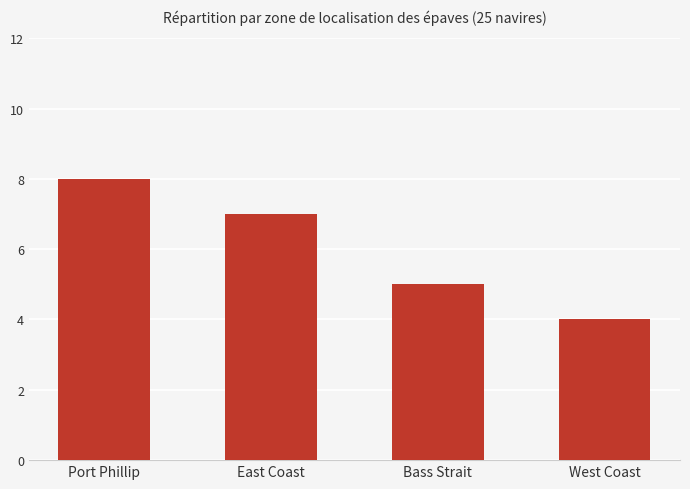

Rank the categories by value from lowest to highest.

West Coast, Bass Strait, East Coast, Port Phillip